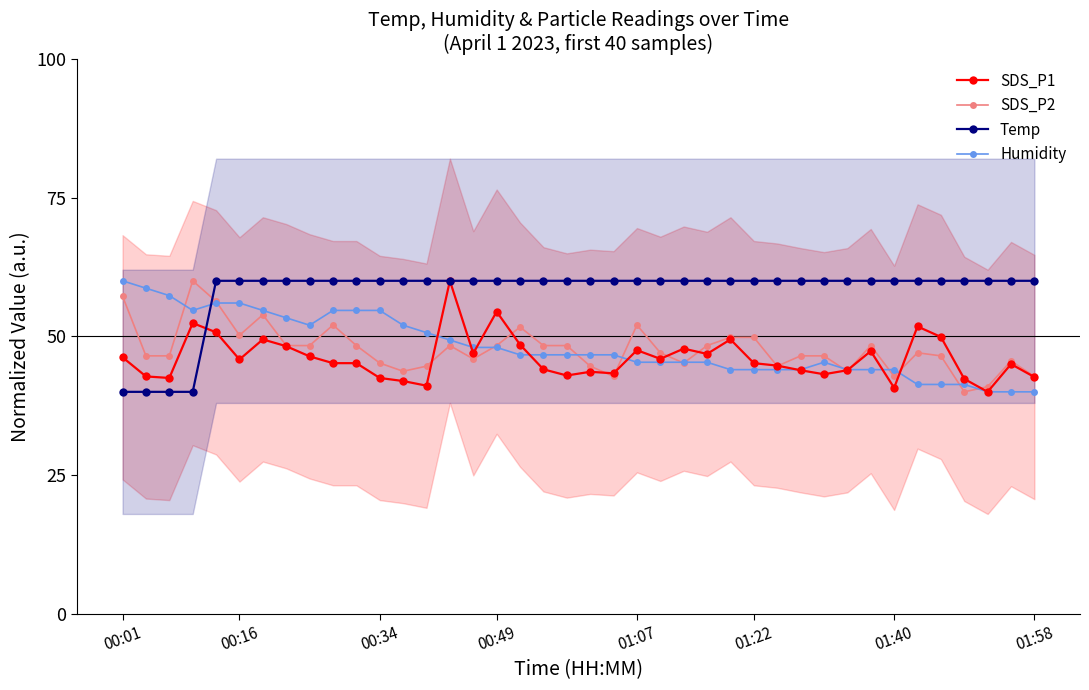

How many data points does each series have?

40